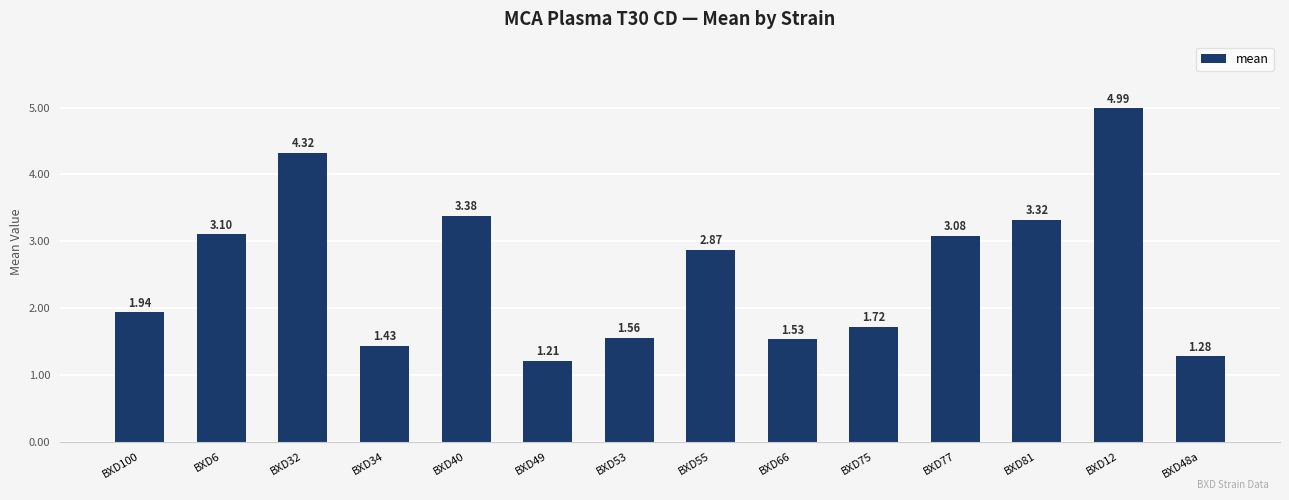

What is the difference between the maximum and minimum values?

3.8